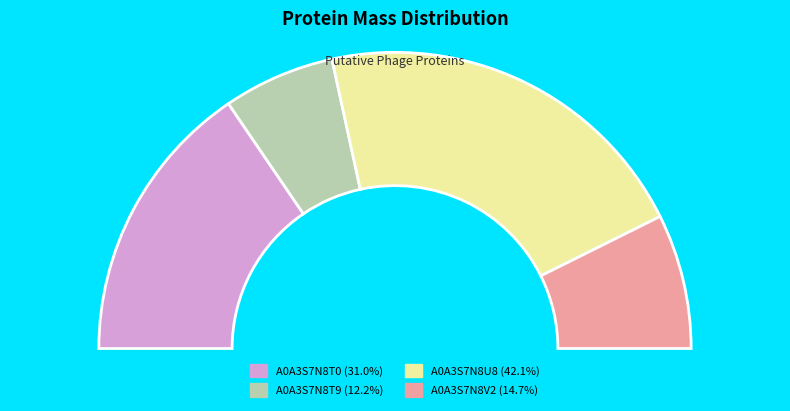

True or false: A0A3S7N8T9 accounts for 24% of the total.

False